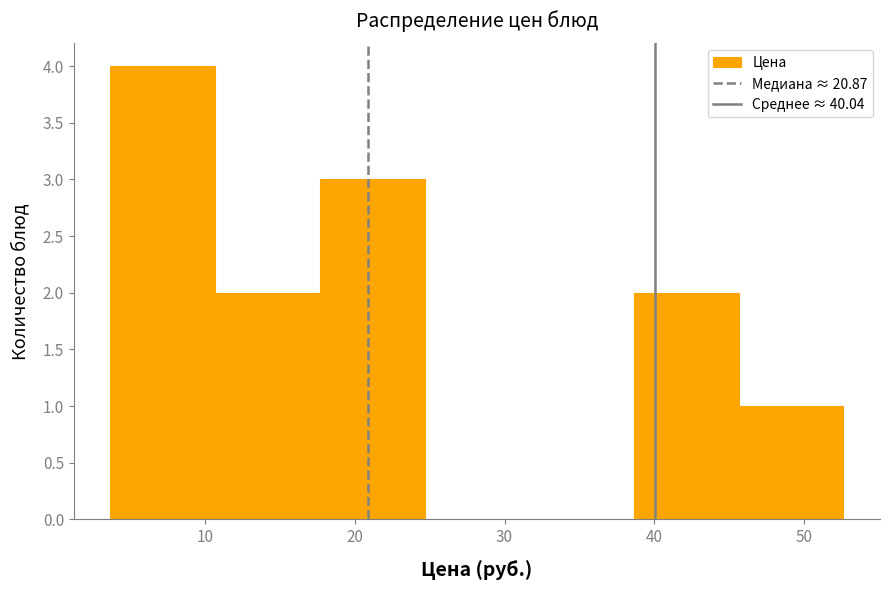

Over which range of the x-axis is the bar tallest?

4 to 11